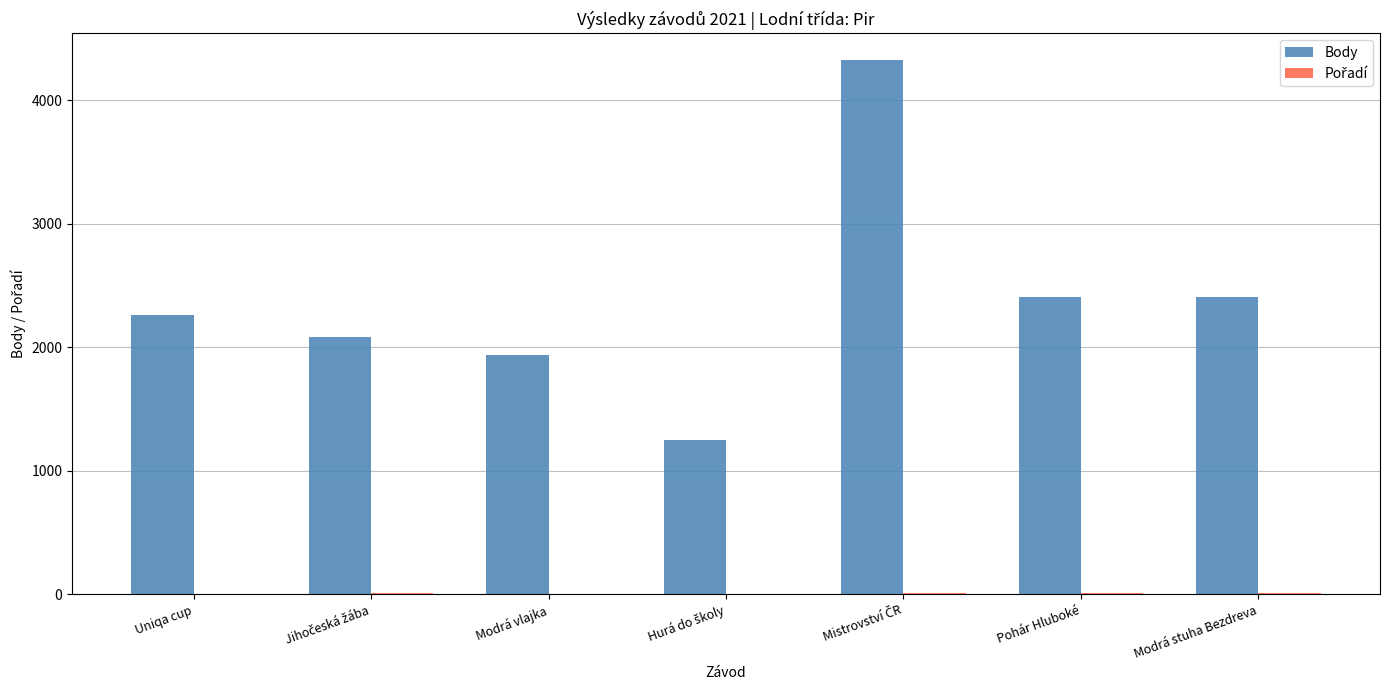

Which series has the largest total across all categories?

Body